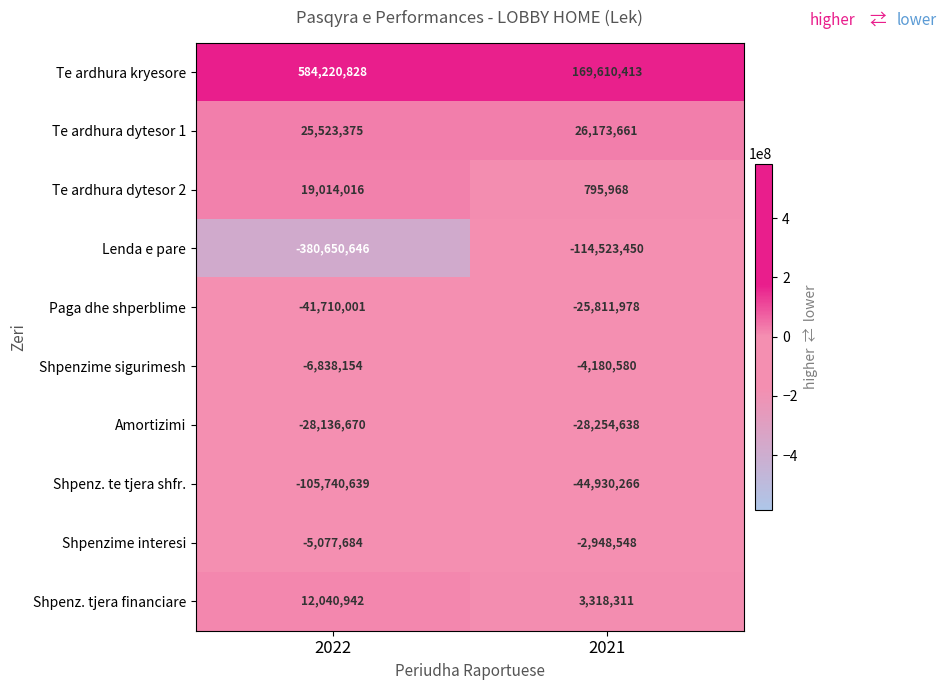

At which category is the sum across all series the highest?

2022